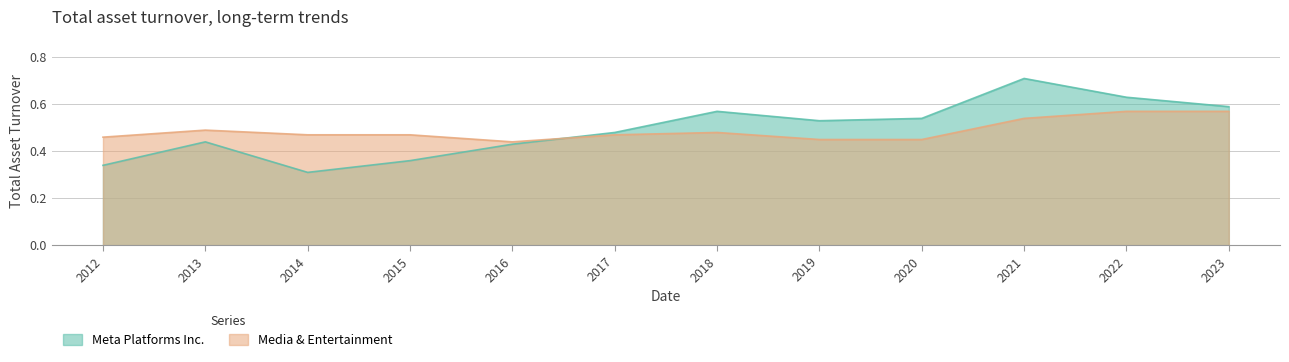

Rank the series by their maximum value, from highest to lowest.

Meta Platforms Inc., Media & Entertainment